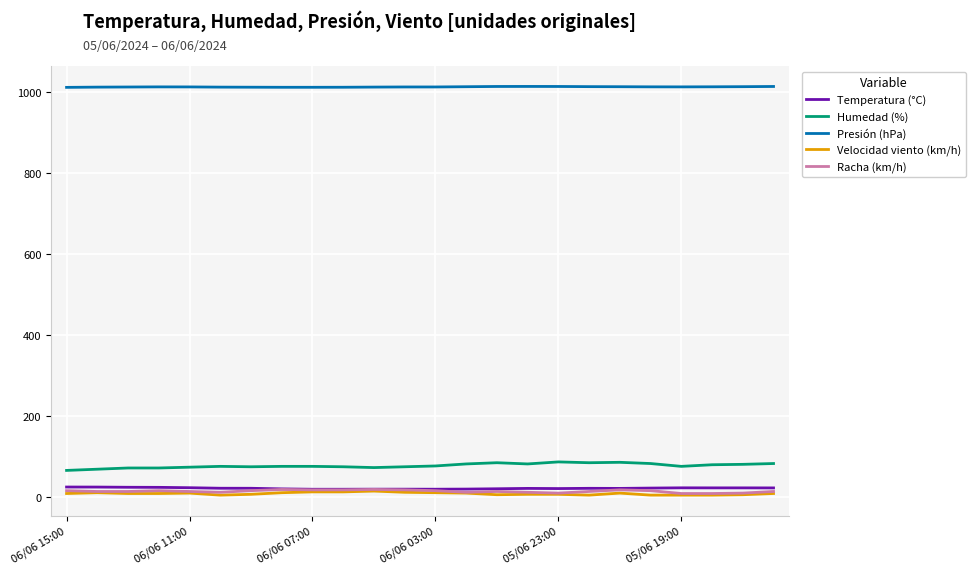

What are all the series names shown in the legend?

Temperatura (°C), Humedad (%), Presión (hPa), Velocidad viento (km/h), Racha (km/h)